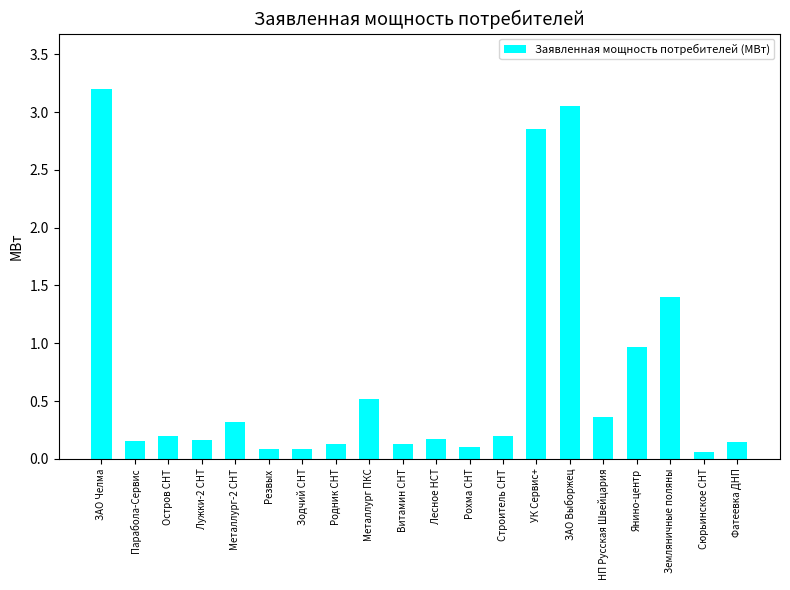

What is the change in value from Рохма СНТ to Земляничные поляны?

+1.3